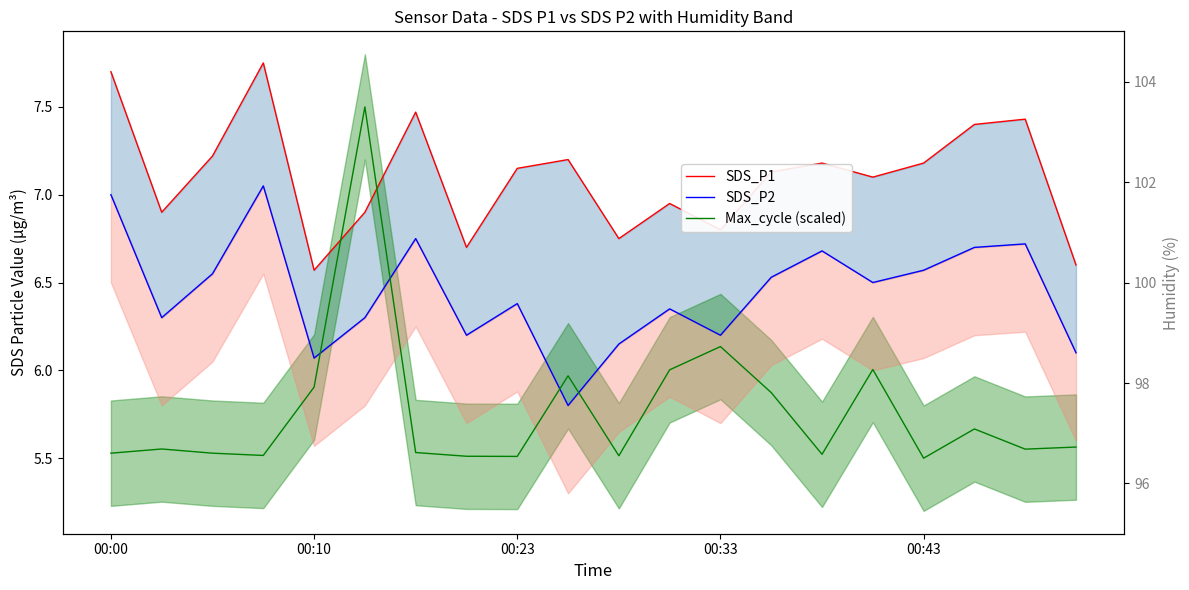

List the series in order of their overall mean, lowest first.

Max_cycle (scaled), SDS_P2, SDS_P1